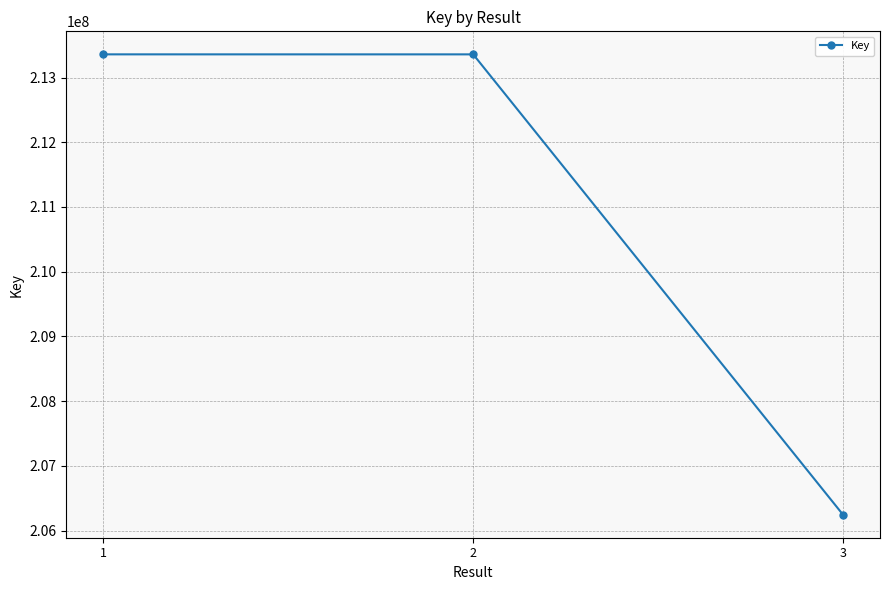

Between 3 and 2, which is larger?

2